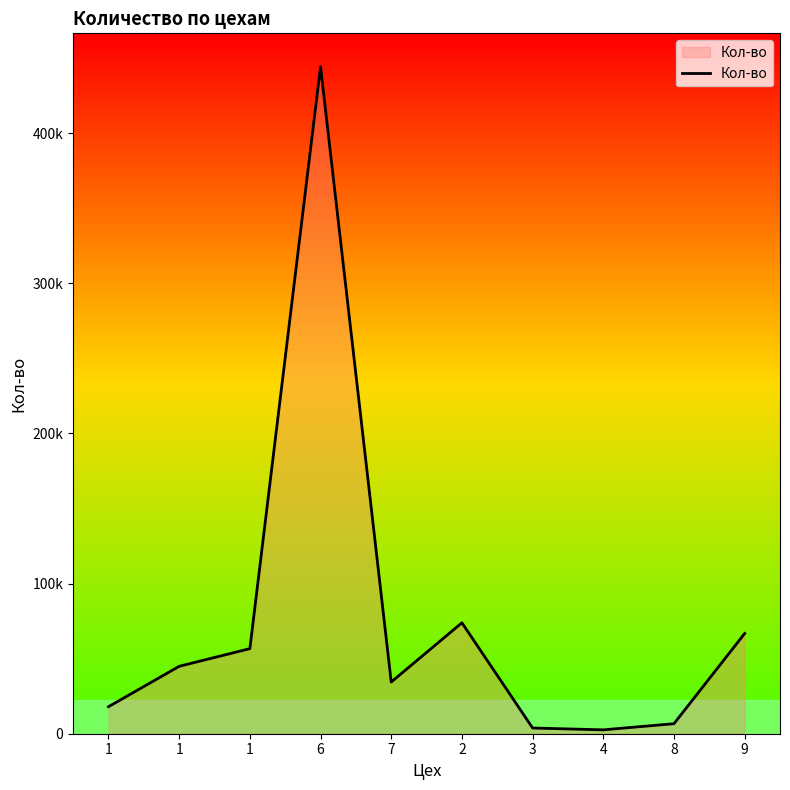

Does the chart display data point markers on the line(s)?

No